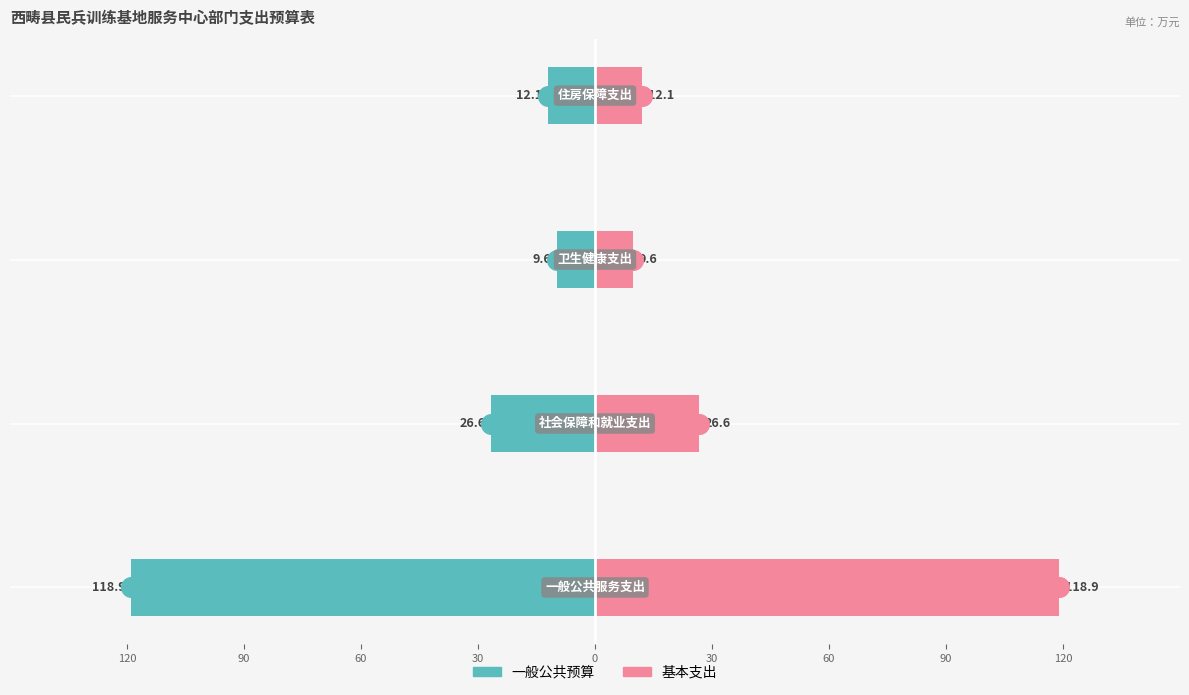

At how many categories does at least one series exceed 50?

1